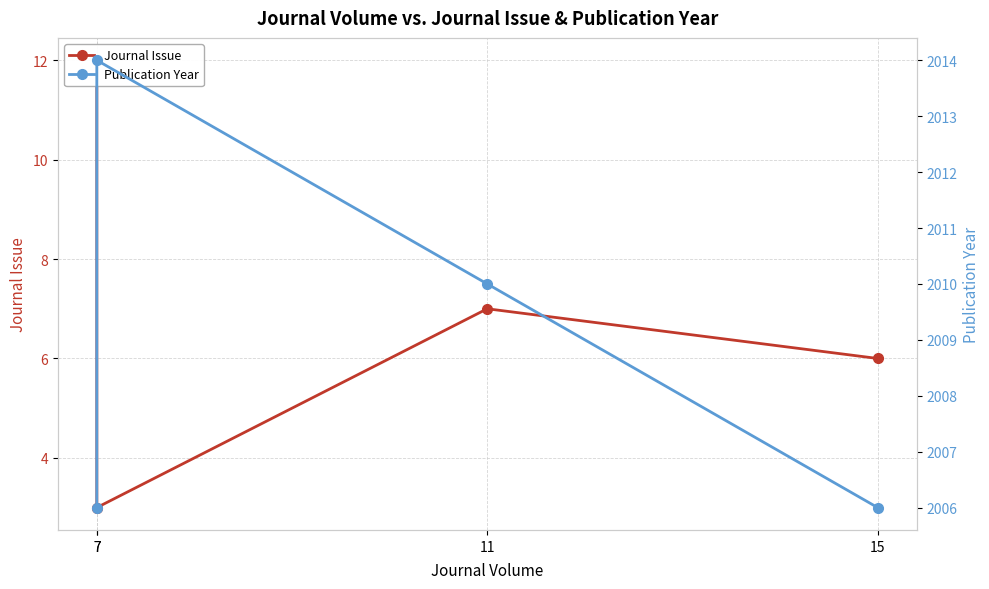

What is the sum of all Journal Issue values?

28